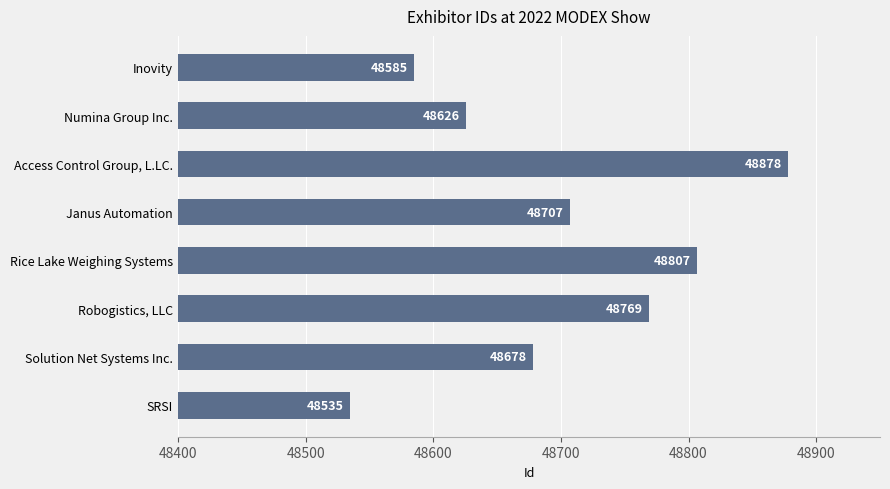

Reading top to bottom, list all the values displayed in this chart.

Inovity=48585	Numina Group Inc.=48626	Access Control Group, L.LC.=48878	Janus Automation=48707	Rice Lake Weighing Systems=48807	Robogistics, LLC=48769	Solution Net Systems Inc.=48678	SRSI=48535